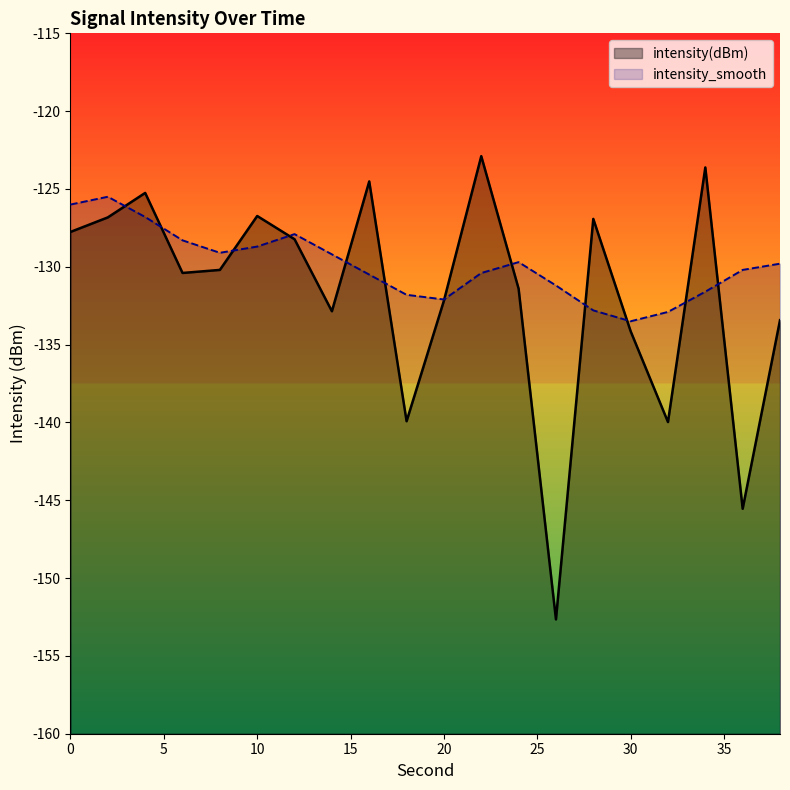

Between which two adjacent categories do intensity(dBm) and intensity_smooth first intersect?

2 and 4